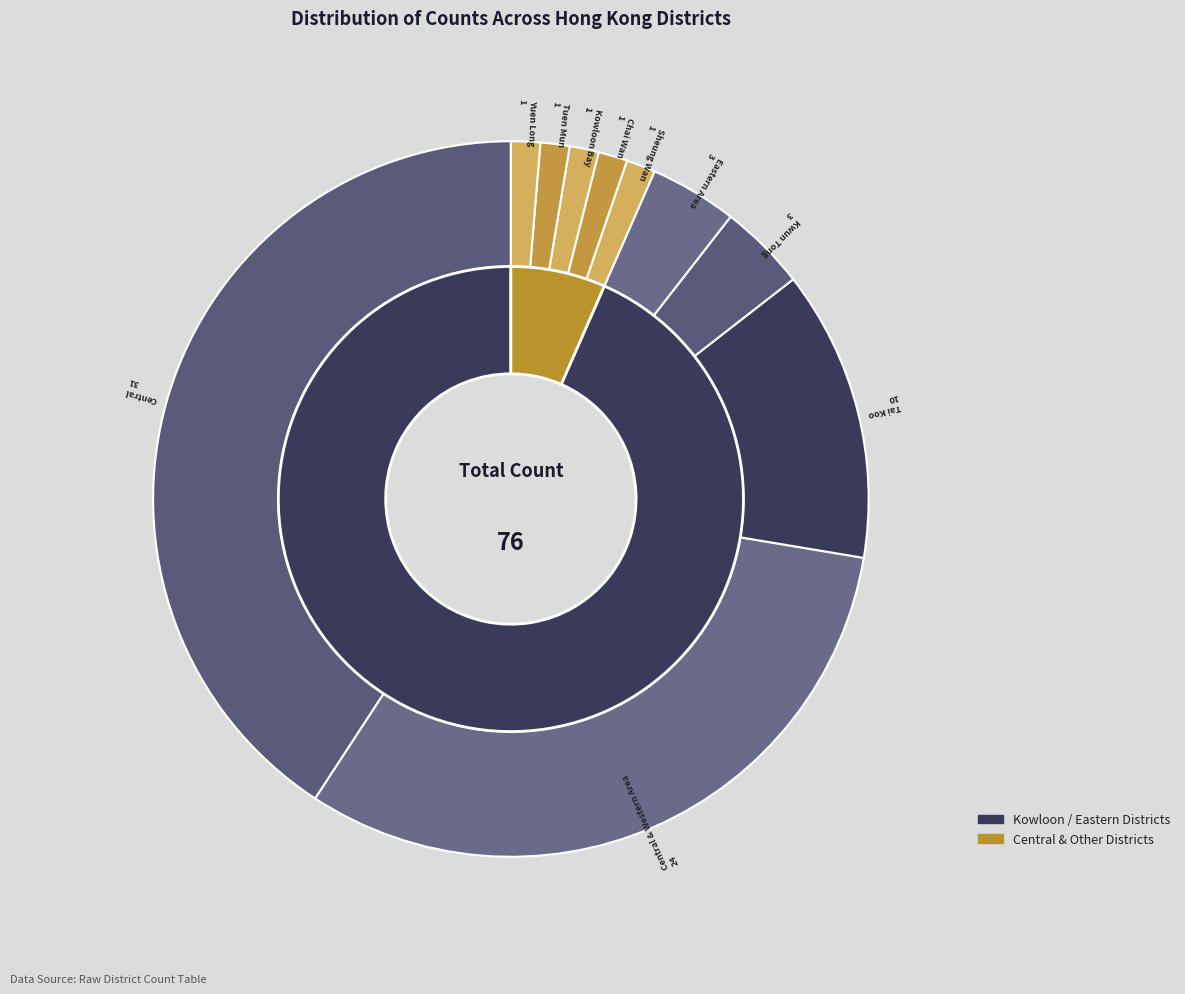

Does Central account for over 50% of the chart?

No